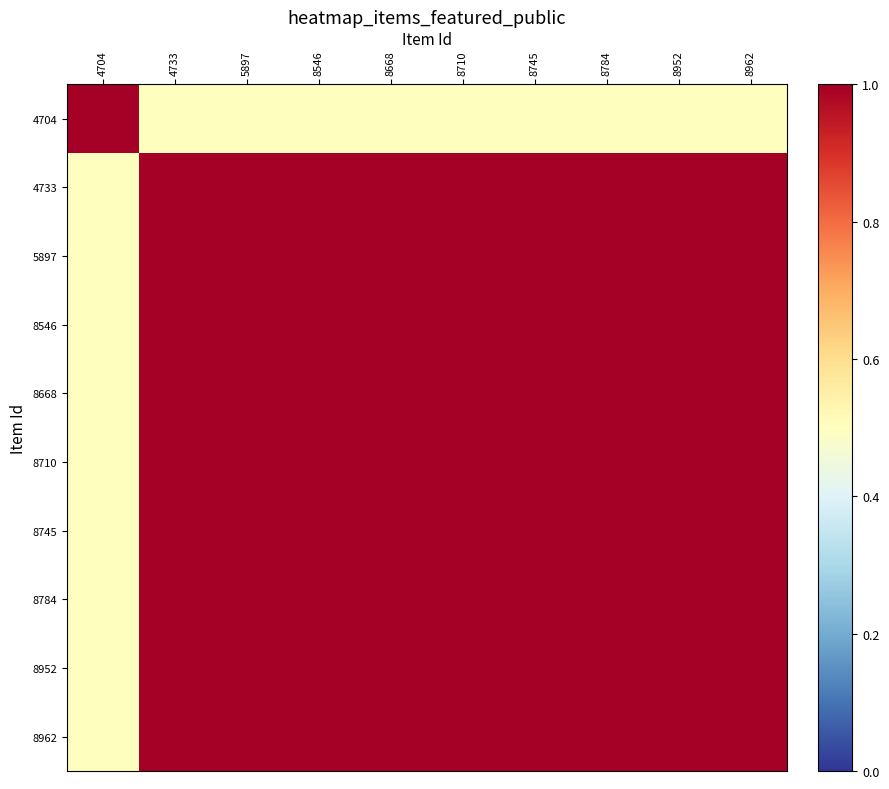

What is the total value across all series at 4704?

5.5